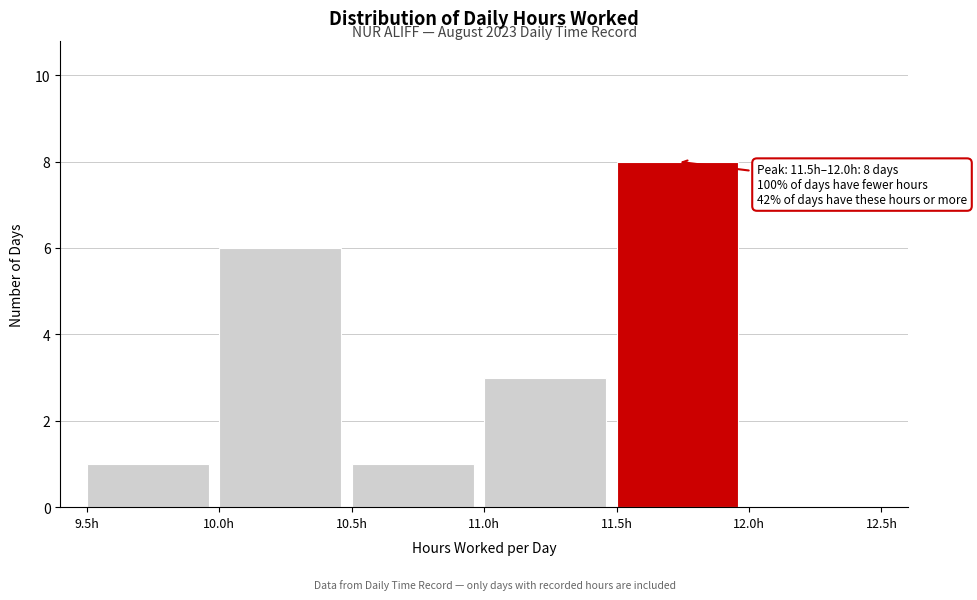

Over which range of the x-axis is the bar tallest?

11.5 to 12.0